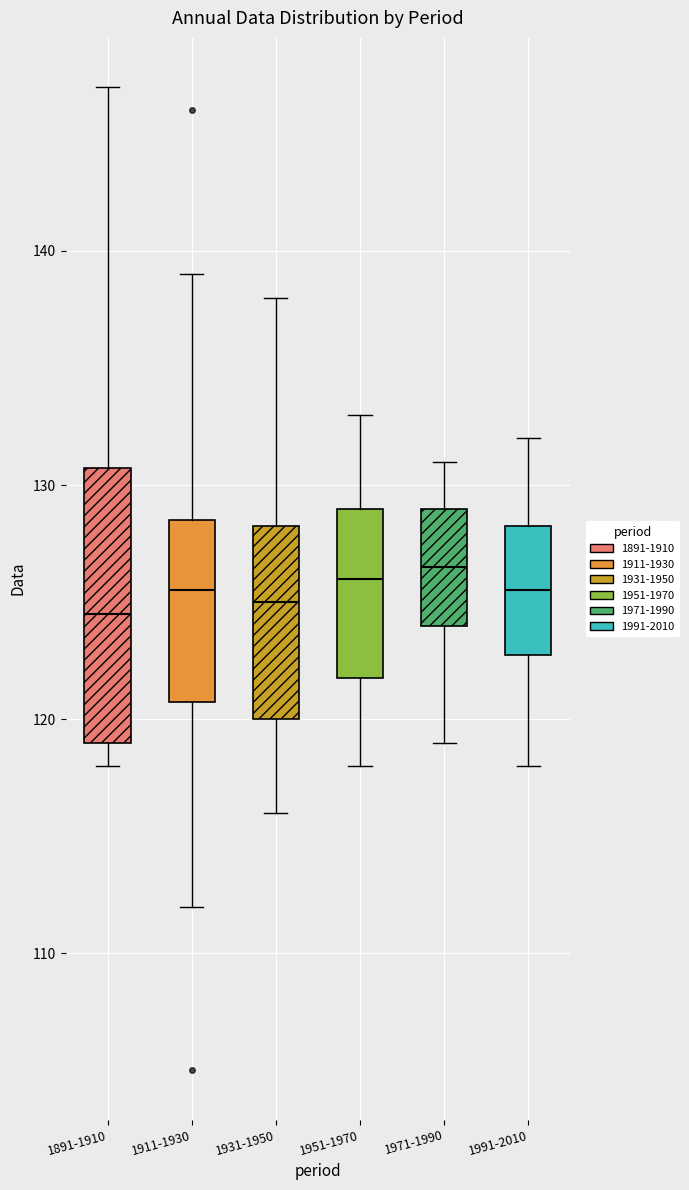

Where does the lower whisker of the box for 1911-1930 end on the y-axis? The values are not printed on the chart, so give them approximately, as read against the axis.

112